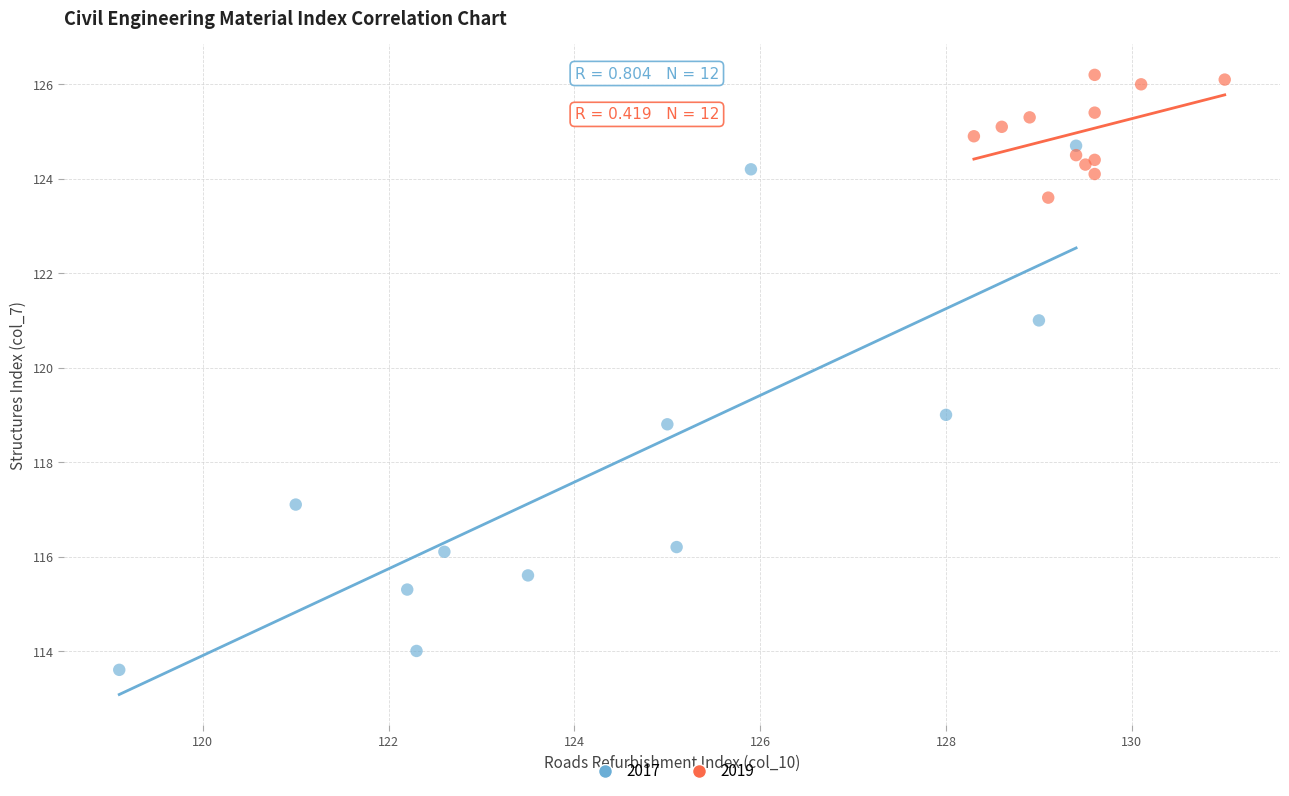

Which series reaches the minimum Y coordinate?

2017